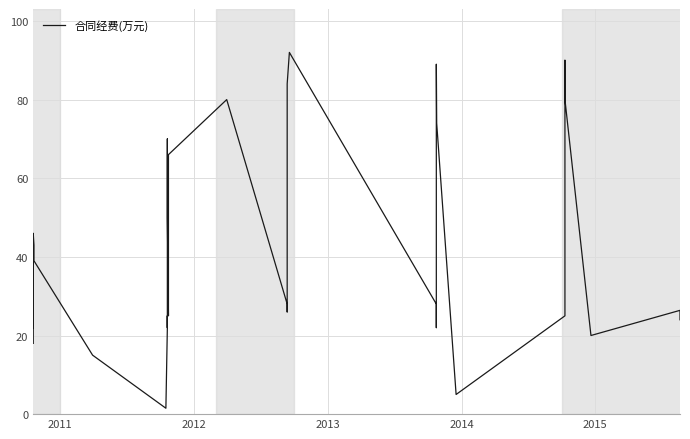

Is it true that the value at 33 is 54.5?

False